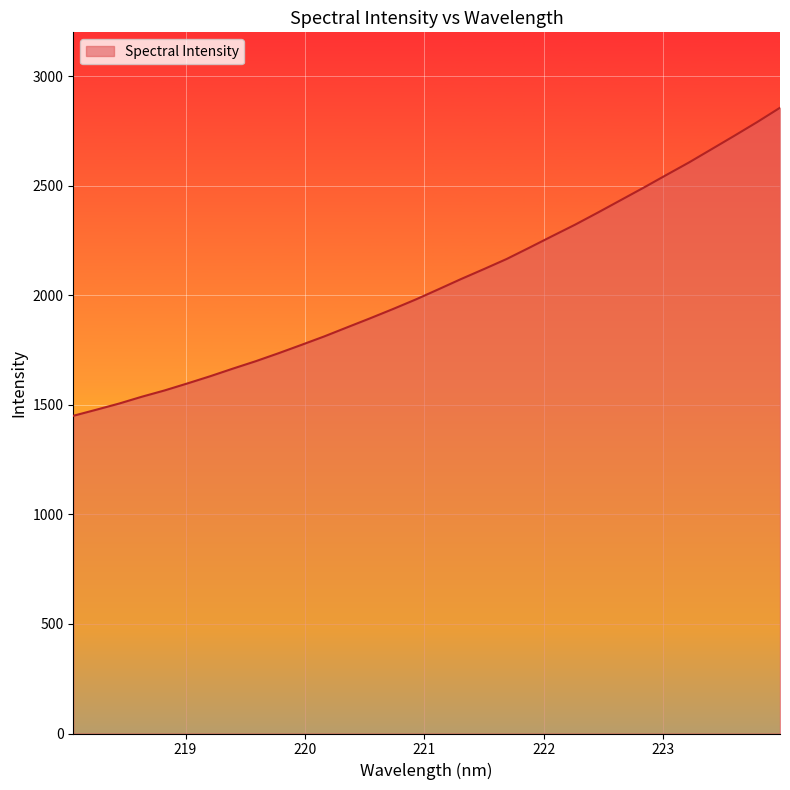

What is the smallest value displayed?

1450.0